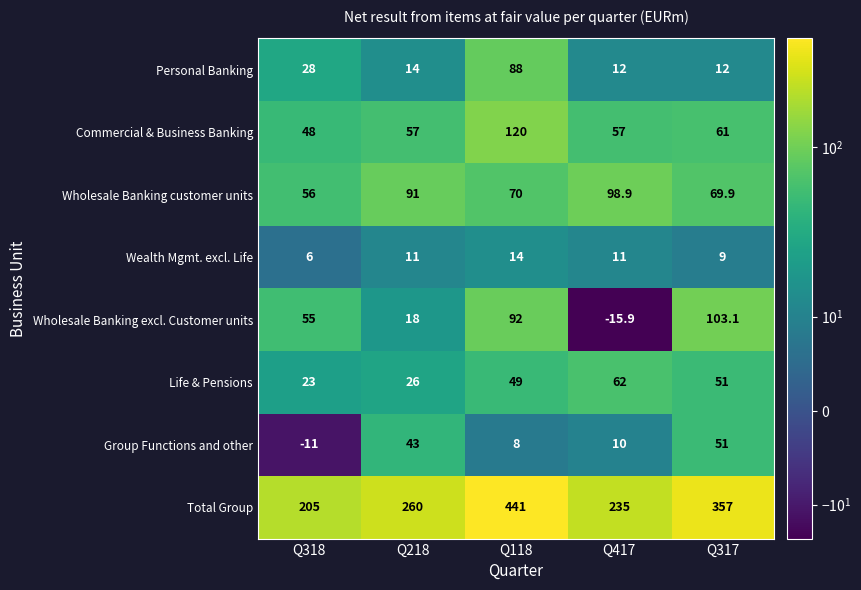

Which label corresponds to the smallest value in the chart?

Q417